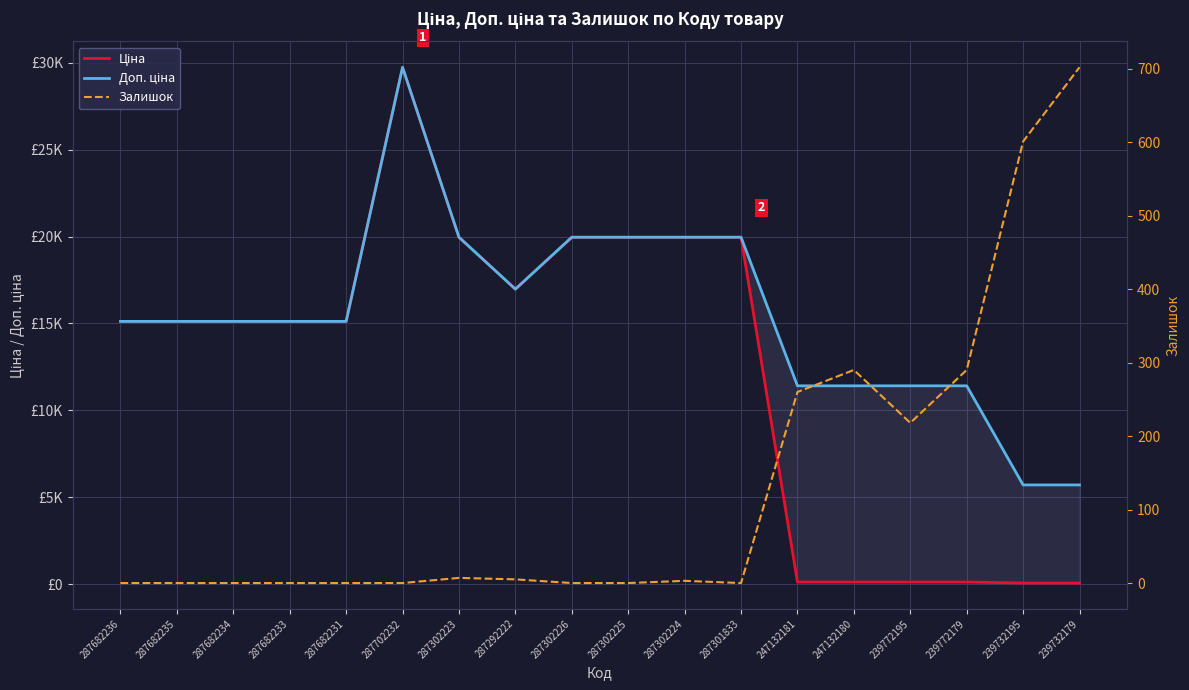

How many times do Ціна and Залишок cross each other?

1